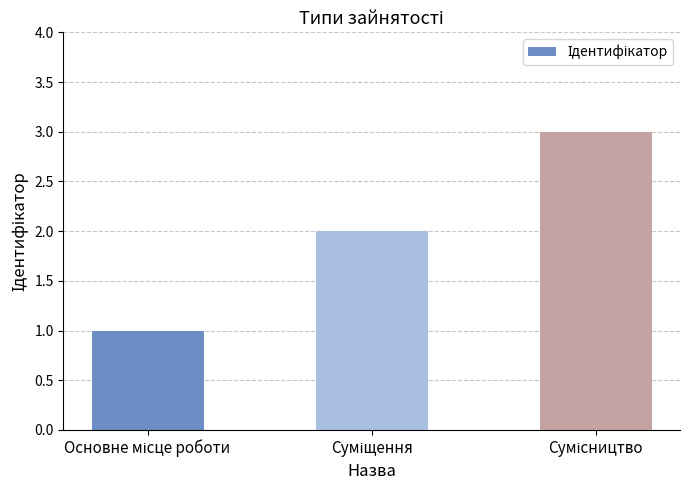

What is the sum of all values?

6